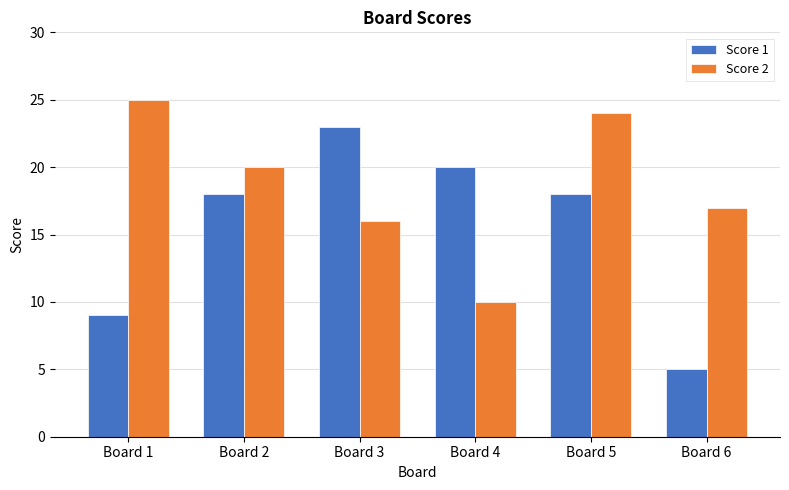

How many groups of bars are there?

6